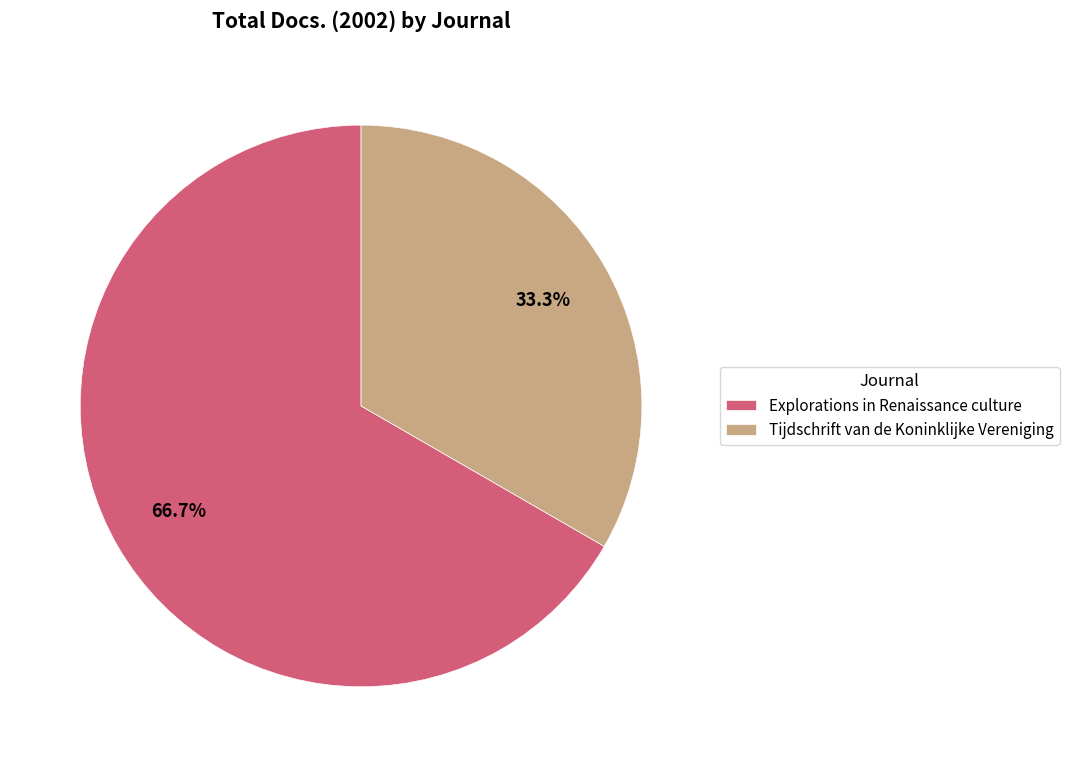

What percentage do Tijdschrift van de Koninklijke Vereniging and Explorations in Renaissance culture together represent?

100.0%